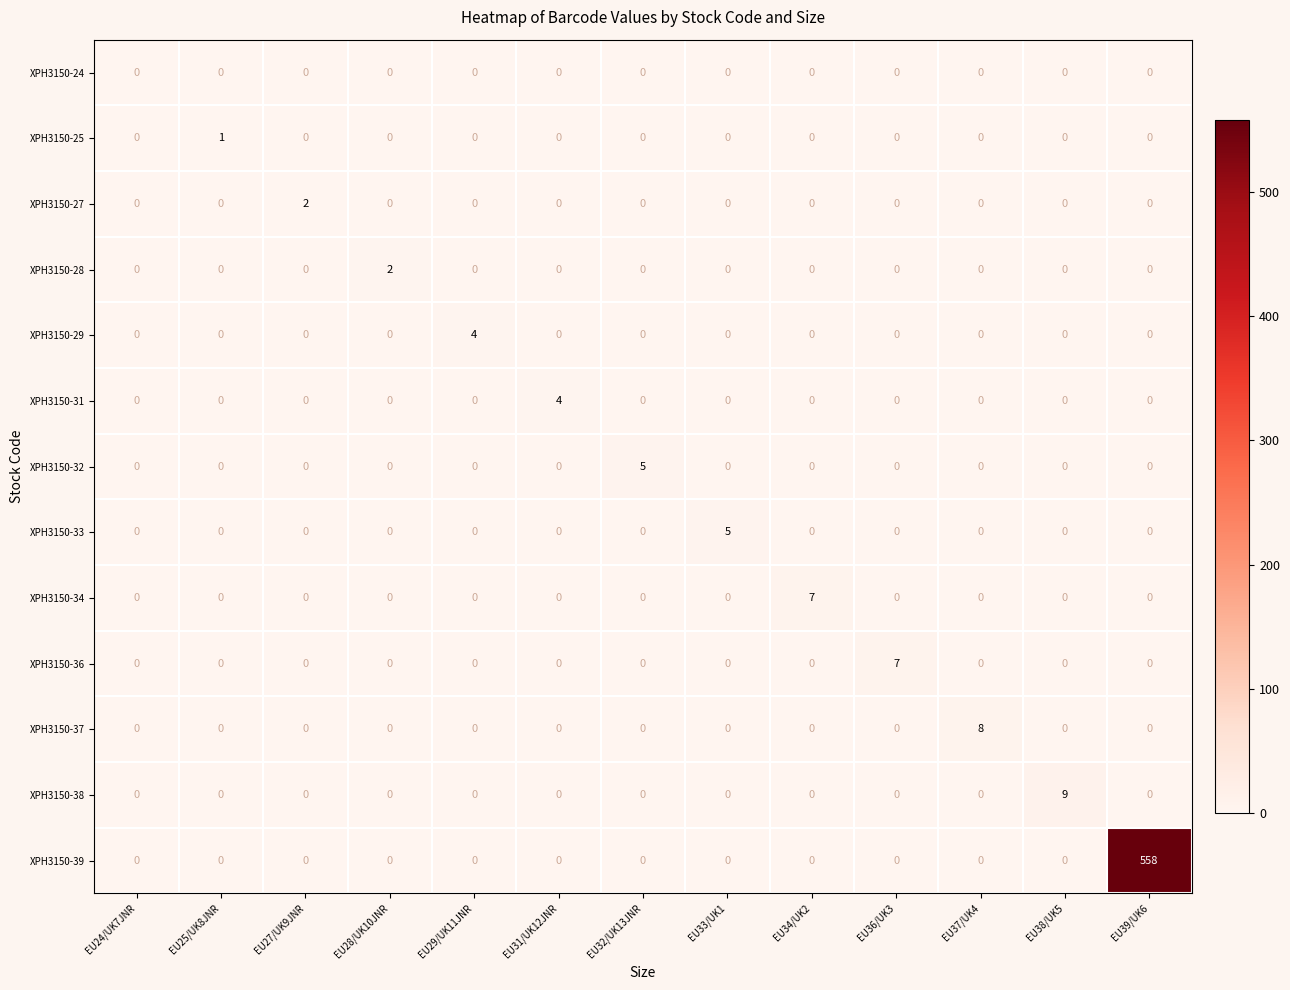

What is the maximum value for XPH3150-38?

9